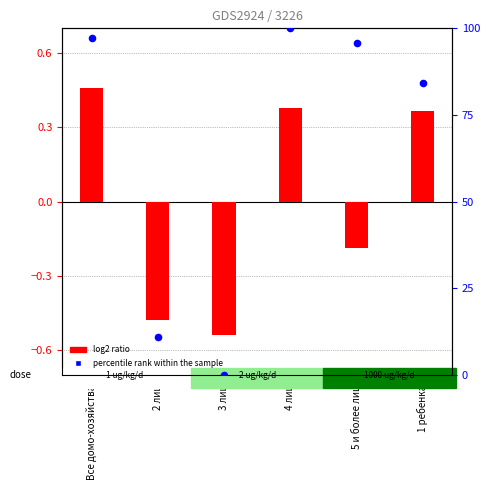

Which series has the largest total across all categories?

percentile rank within the sample